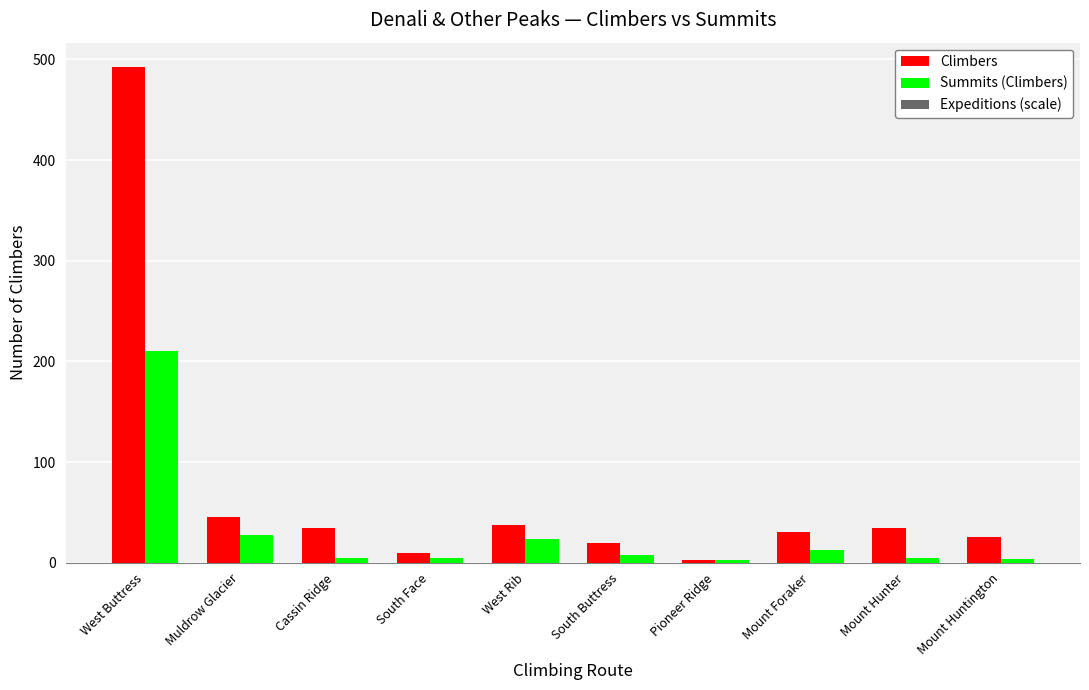

Count the number of data series in this chart.

2